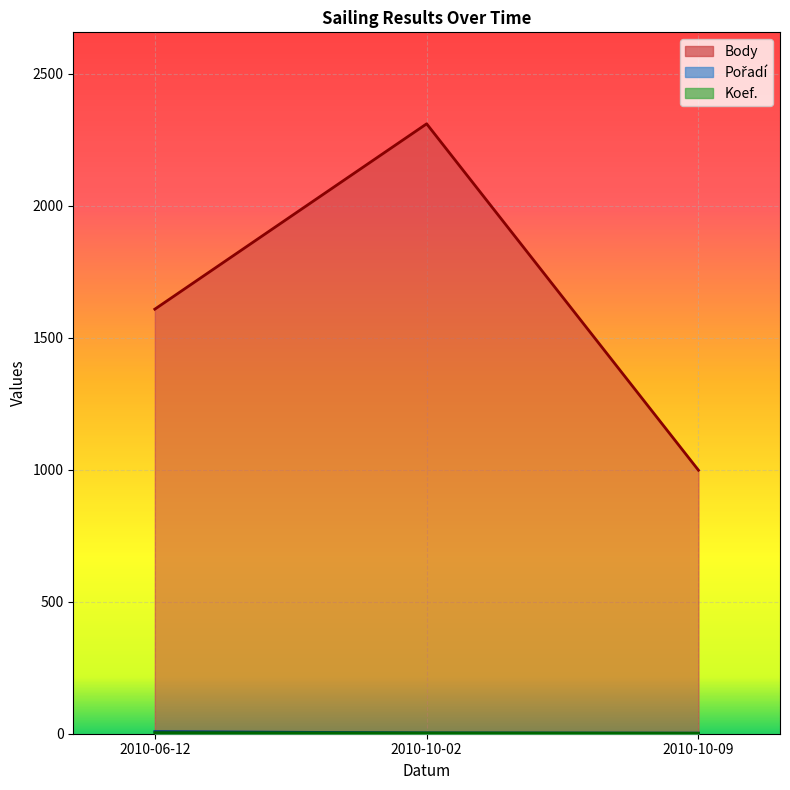

Where is Body nearest to the value 1654?

2010-06-12